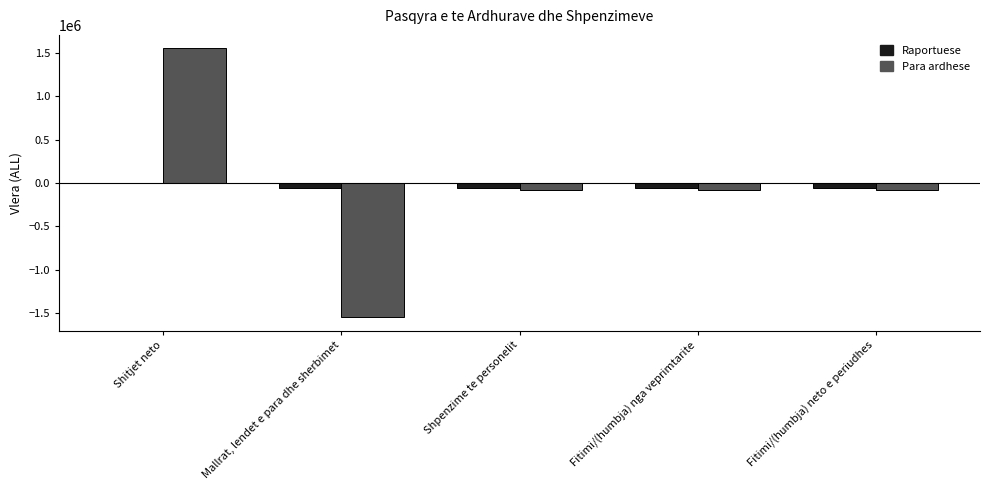

At which category is the sum across all series the highest?

Shitjet neto